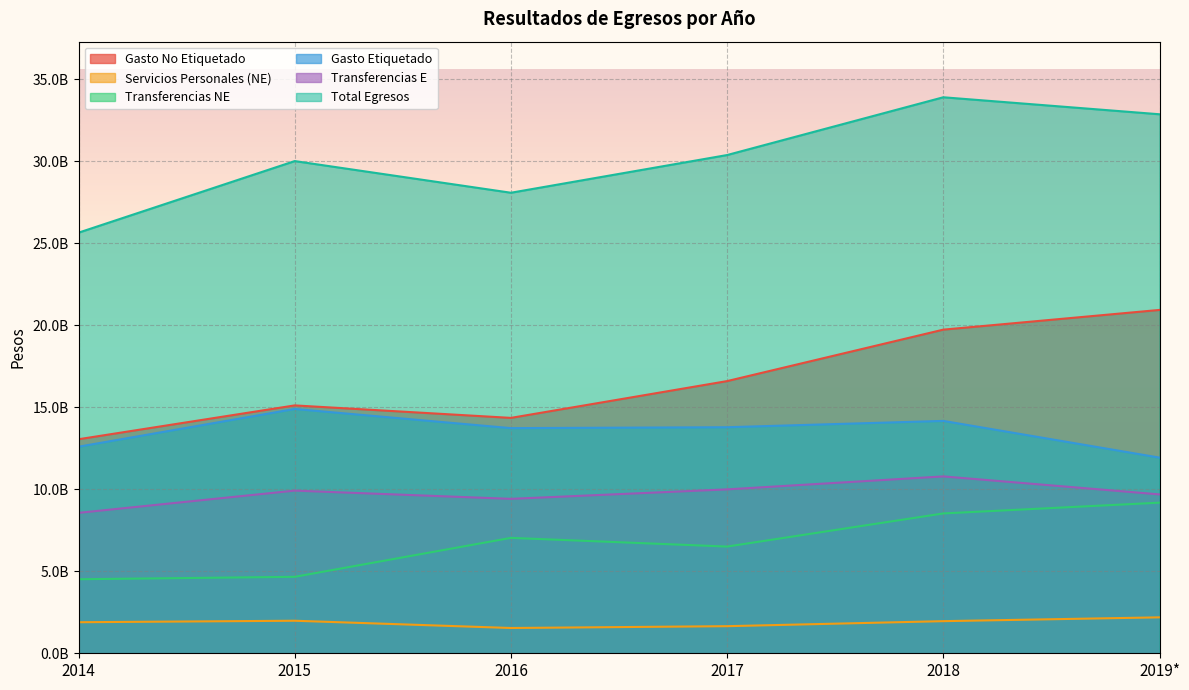

In Gasto Etiquetado, how many points are higher than both neighbors (excluding endpoints)?

2